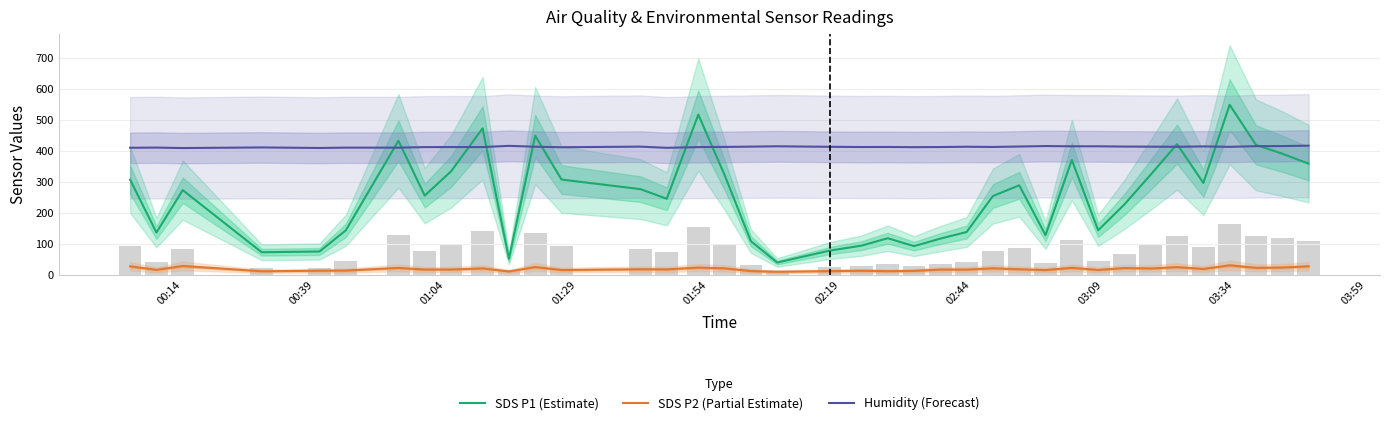

Reading right to left, extract all data points from this chart.

SDS P1 (Estimate): 358.9	391.0	419.5	549.2	296.4	422.1	323.5	227.2	143.5	370.9	127.8	288.9	254.2	137.9	116.5	92.4	117.8	93.8	78.0	39.4	108.2	322.0	517.4	245.4	276.6	307.5	449.1	51.5	473.1	333.9	255.6	432.8	143.4	74.9	72.6	273.3	136.3	307.1
SDS P2 (Partial Estimate): 27.2	23.1	22.1	30.3	18.5	24.4	20.0	21.4	15.3	22.1	14.9	17.5	20.6	16.4	16.5	12.2	11.3	12.7	11.5	9.4	11.7	20.5	22.9	17.1	17.5	15.0	24.8	10.4	20.3	16.7	16.6	21.9	13.3	12.8	11.1	28.1	15.7	27.1
Humidity (Forecast): 416.9	415.7	415.3	413.2	414.5	413.4	413.8	414.1	415.0	415.0	415.7	414.2	412.8	413.5	412.6	412.1	412.7	412.6	413.3	415.0	413.9	412.9	412.4	410.0	413.9	411.9	413.6	416.4	412.4	412.5	412.3	410.5	410.6	409.5	411.3	409.3	410.8	410.2